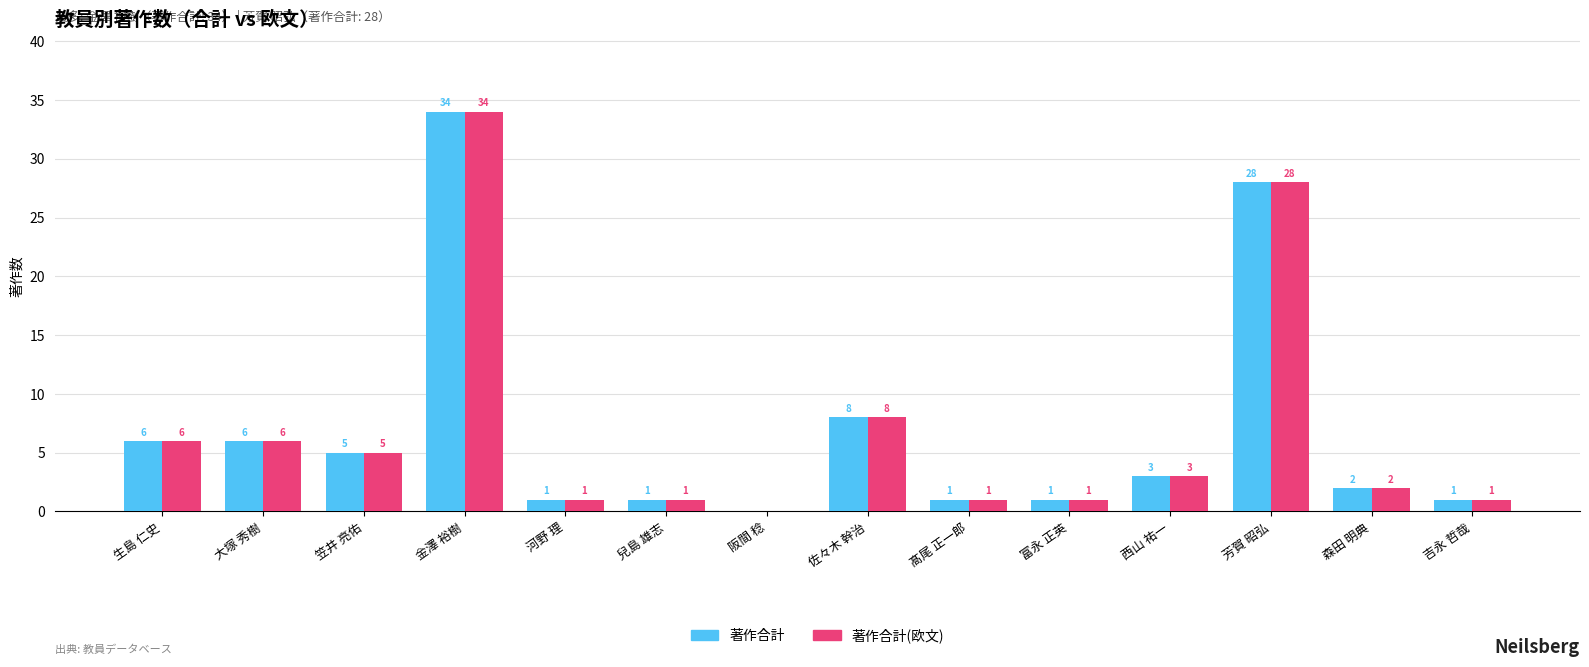

At which category does the chart reach its peak across all series?

金澤 裕樹